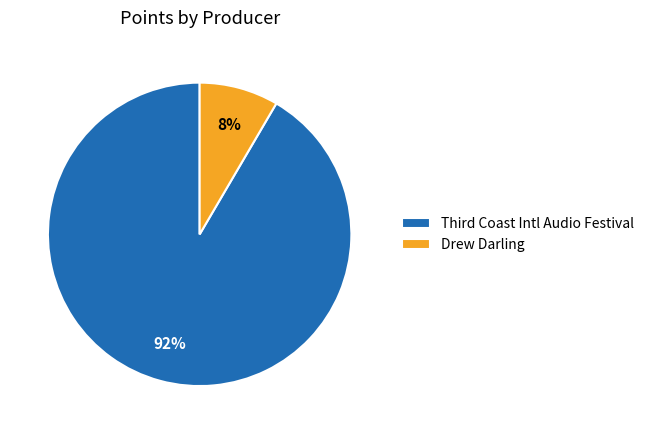

How many segments does this pie chart have?

2